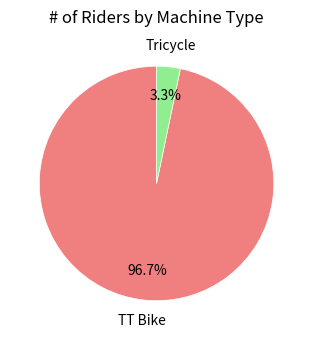

Is there any slice that represents more than half of the pie?

Yes